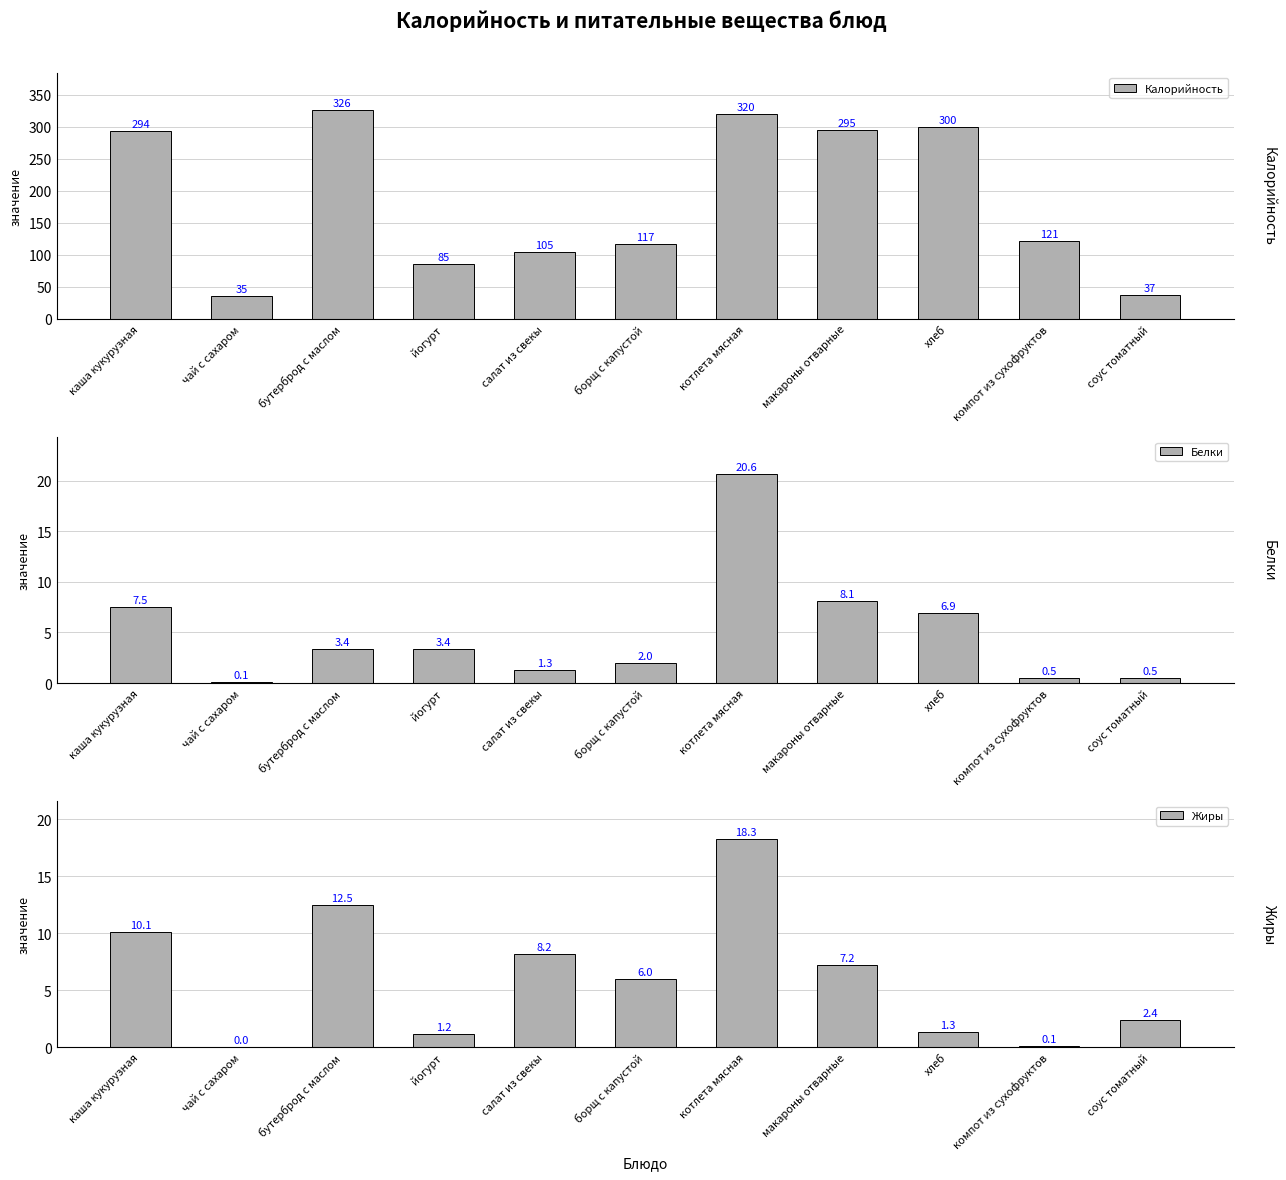

Is it true that Жиры equals 8.5 at борщ с капустой?

False